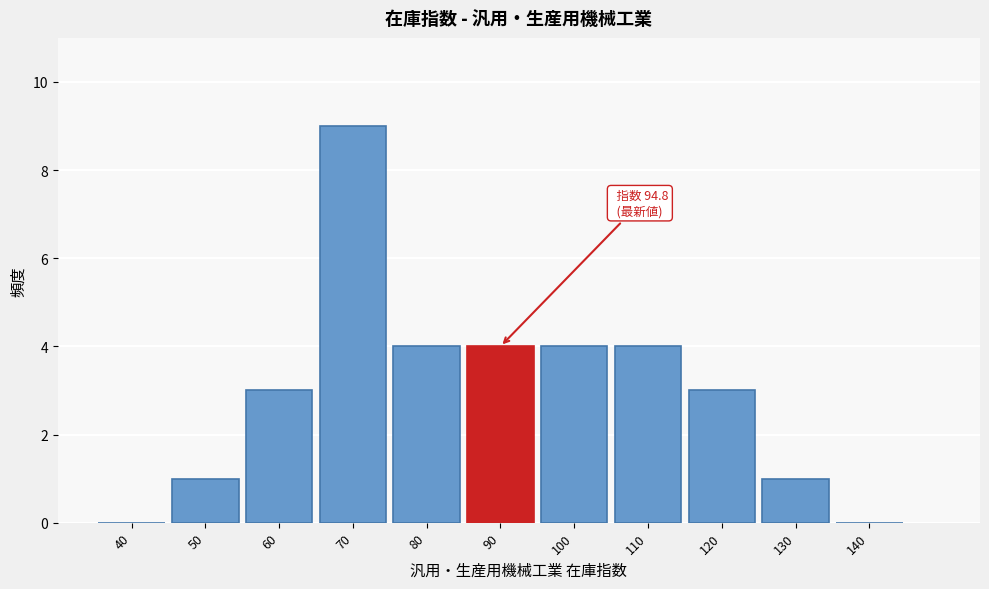

Reading left to right, extract all data points from this chart.

40=0	50=1	60=3	70=9	80=4	90=4	100=4	110=4	120=3	130=1	140=0